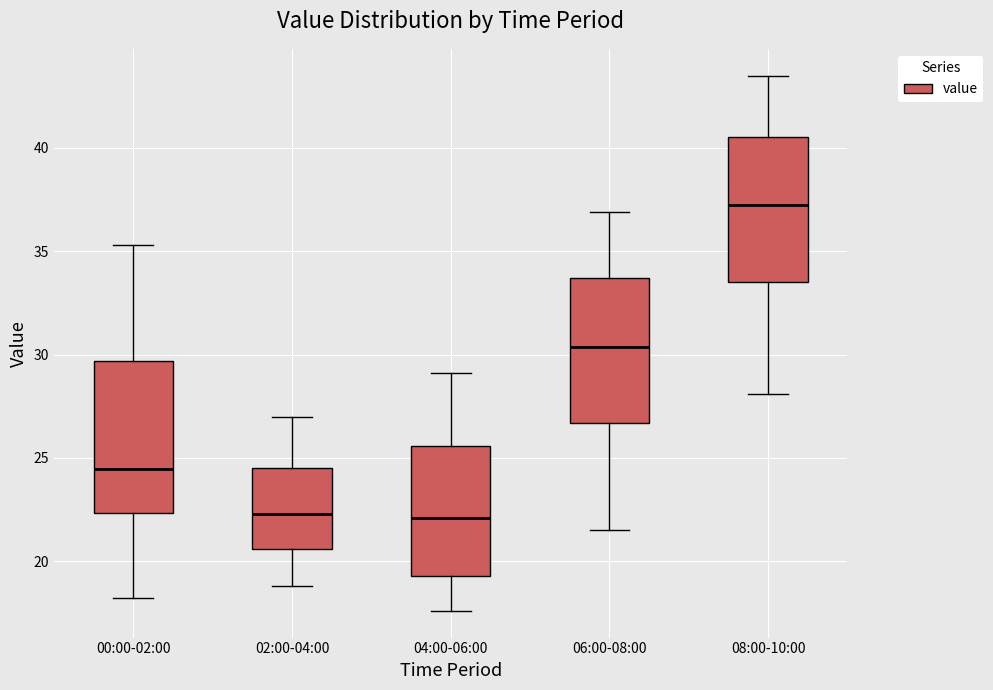

Reading left to right, read every box against the y-axis: the position of its median line, the range the box covers, and the ends of its whiskers. The values are not printed on the chart, so give them approximately, as read against the axis.

00:00-02:00: median 24.5, box 22.5 to 29.5, whiskers 18.0 to 35.5
02:00-04:00: median 22.5, box 20.5 to 24.5, whiskers 19.0 to 27.0
04:00-06:00: median 22.0, box 19.5 to 25.5, whiskers 17.5 to 29.0
06:00-08:00: median 30.5, box 26.5 to 33.5, whiskers 21.5 to 37.0
08:00-10:00: median 37.5, box 33.5 to 40.5, whiskers 28.0 to 43.5